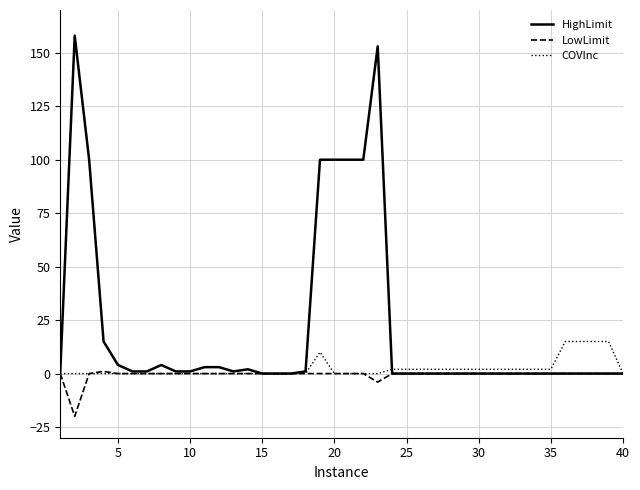

True or false: HighLimit and COVInc cross at least once.

True